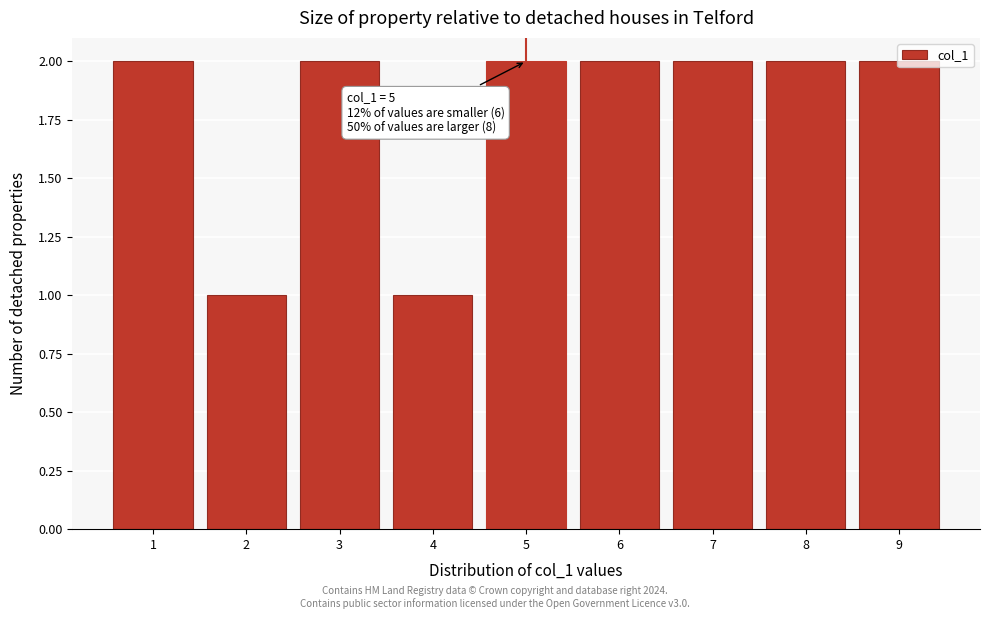

What is the sum of all values?

16